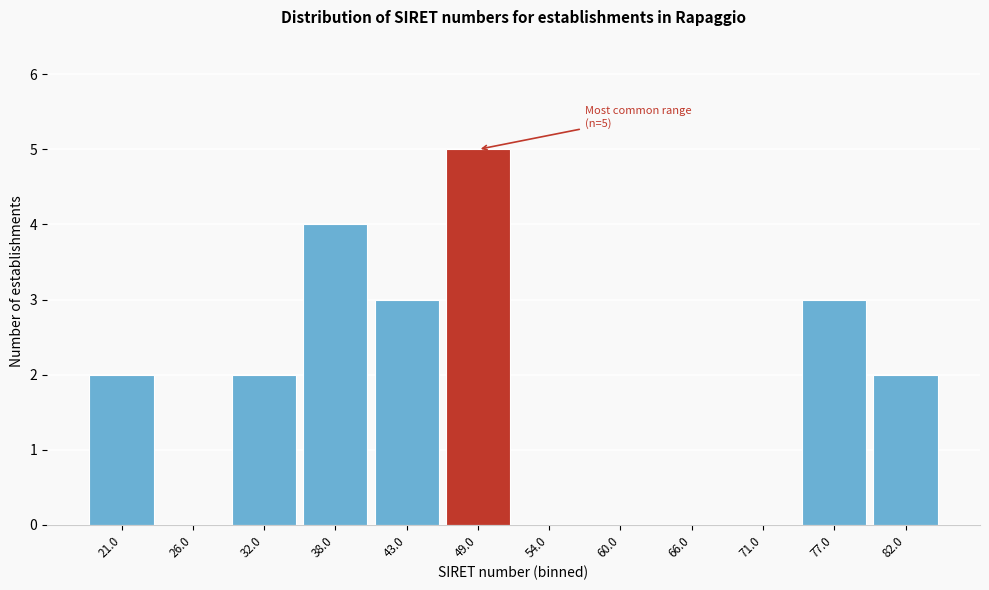

Reading left to right, extract all data points from this chart.

21.0=2	26.0=0	32.0=2	38.0=4	43.0=3	49.0=5	54.0=0	60.0=0	66.0=0	71.0=0	77.0=3	82.0=2